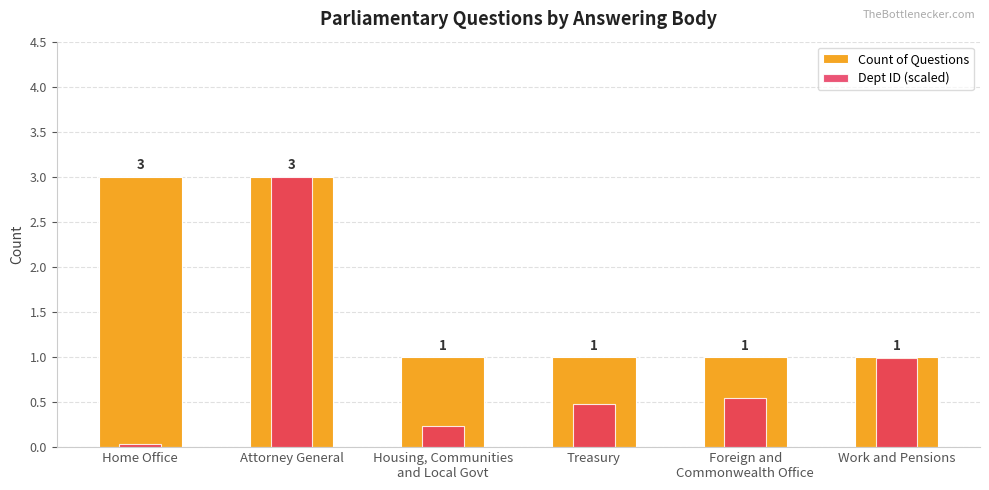

What is the value of the Dept ID (scaled) bar at the 2nd from the left?

3.0